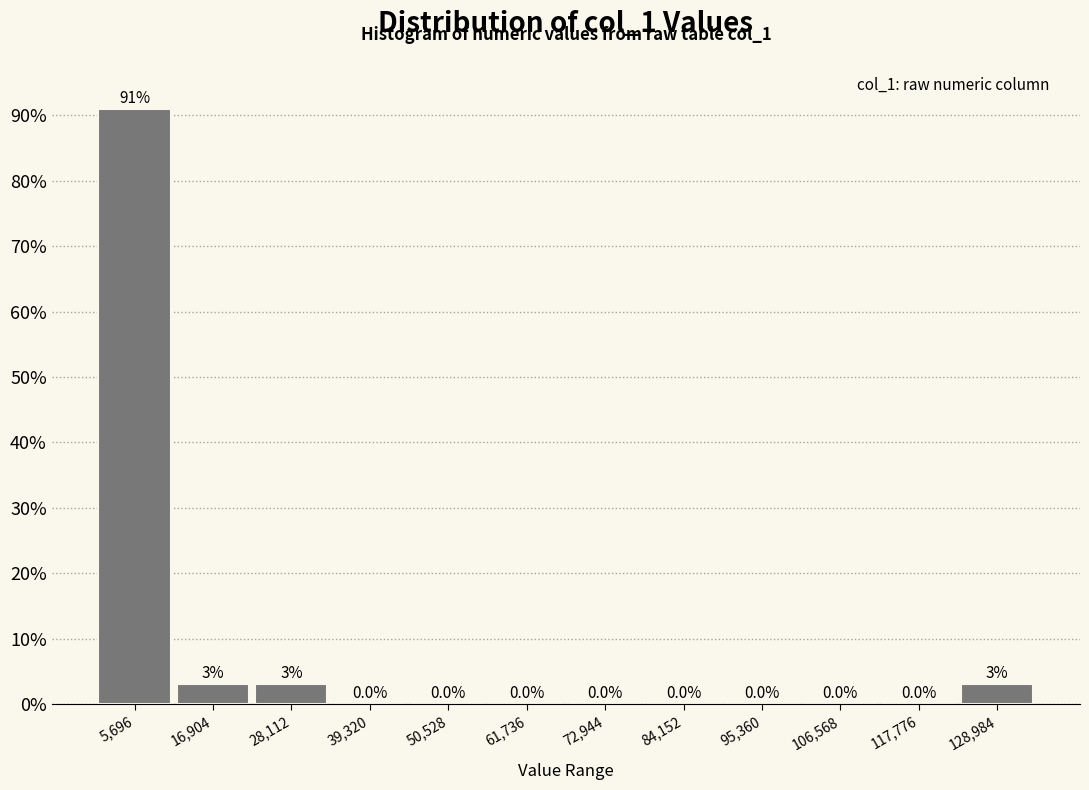

Reading left to right, list every bar in this chart as the range it spans on the x-axis followed by its height. The bar edges are not printed on the chart, so give them approximately, as read against the axis.

0 to 12000: 90.9
12000 to 22000: 3.0
22000 to 34000: 3.0
34000 to 44000: 0.0
44000 to 56000: 0.0
56000 to 68000: 0.0
68000 to 78000: 0.0
78000 to 90000: 0.0
90000 to 100000: 0.0
100000 to 112000: 0.0
112000 to 124000: 0.0
124000 to 134000: 3.0